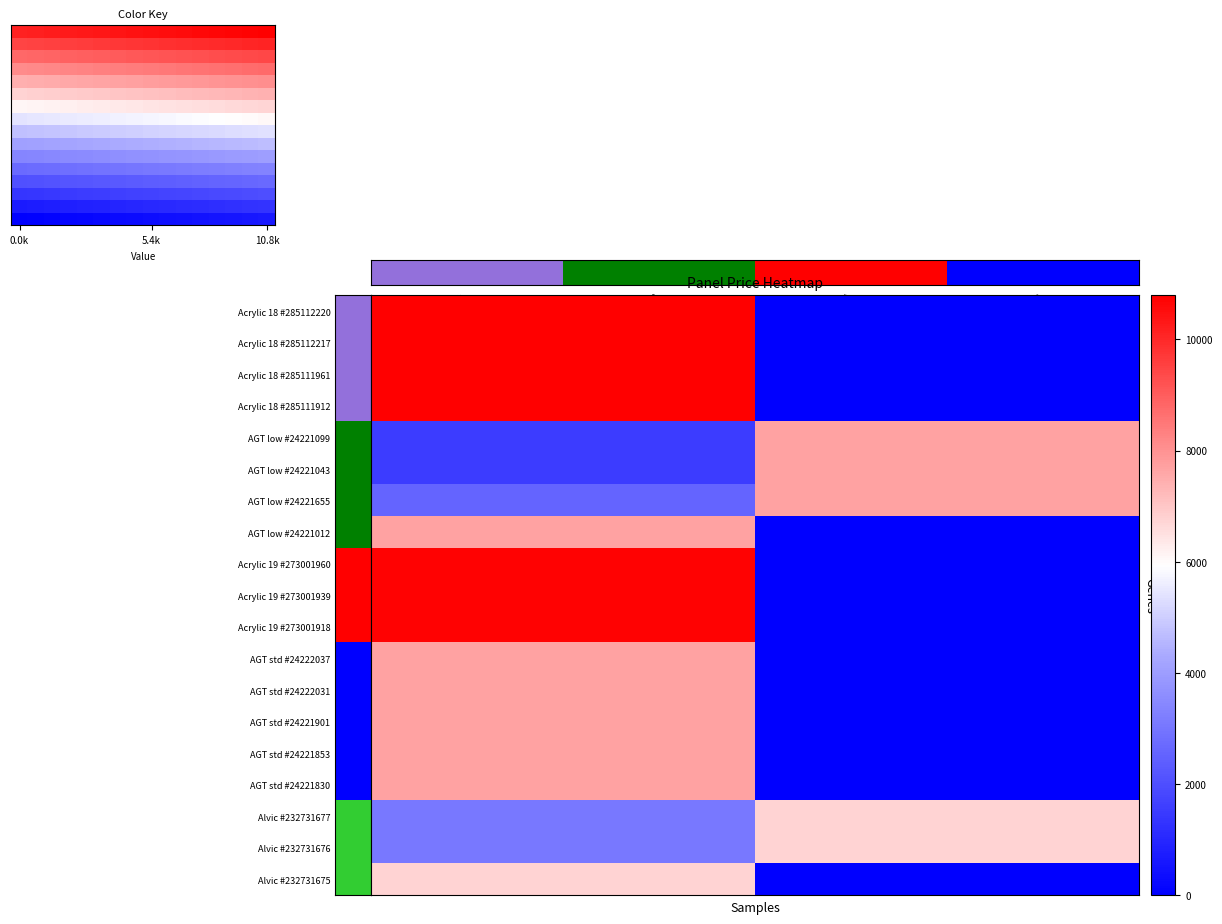

The value of AGT low #24221655 at Стара доп. ціна is 3255.4. True or false?

False